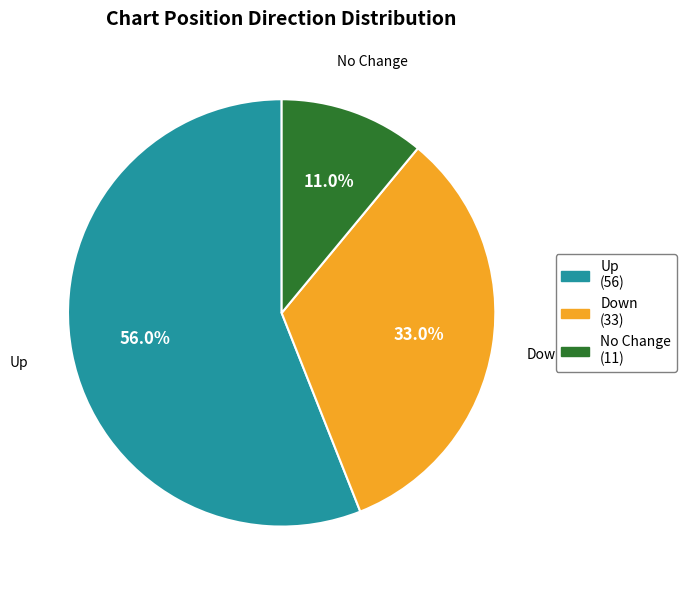

What is the ratio of the value at Down to the value at Up?

0.6